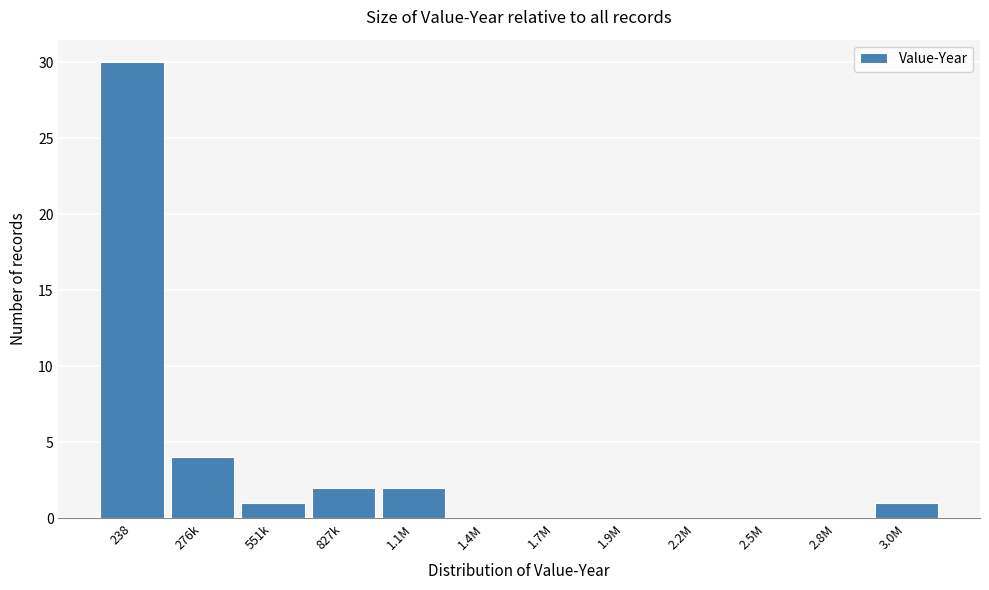

Reading left to right, what are all the values shown in this chart?

238=30	276k=4	551k=1	827k=2	1.1M=2	1.4M=0	1.7M=0	1.9M=0	2.2M=0	2.5M=0	2.8M=0	3.0M=1